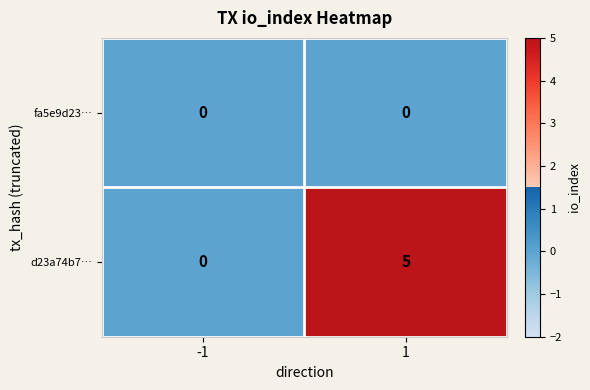

What is the maximum value shown in the chart?

5